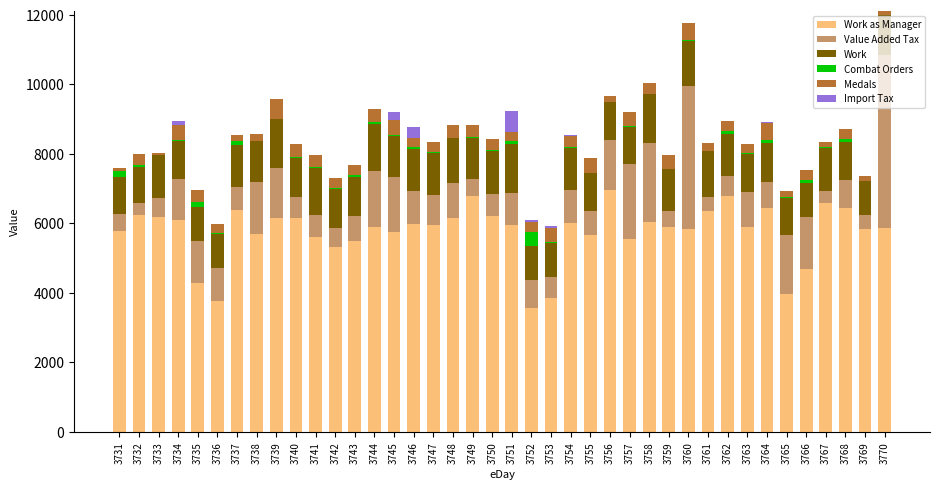

Is it true that Import Tax equals 0.0 at 3736?

True